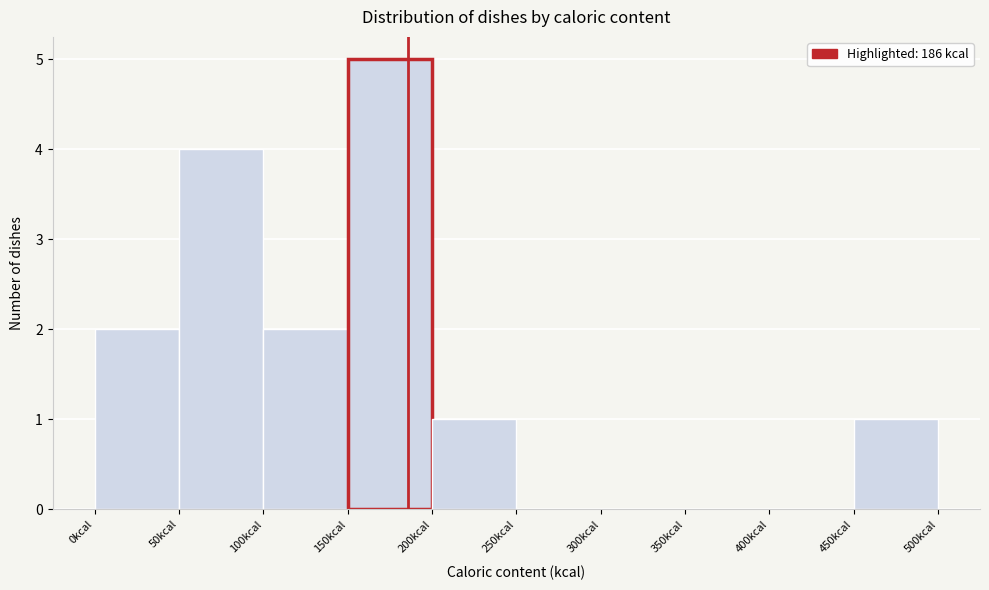

Which range on the x-axis has the tallest bar?

150 to 200